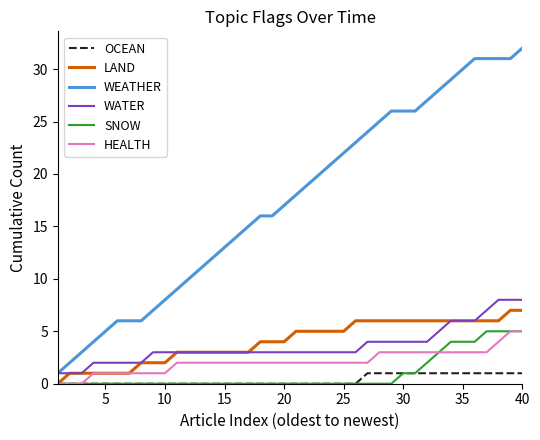

Which series has the largest total across all categories?

WEATHER